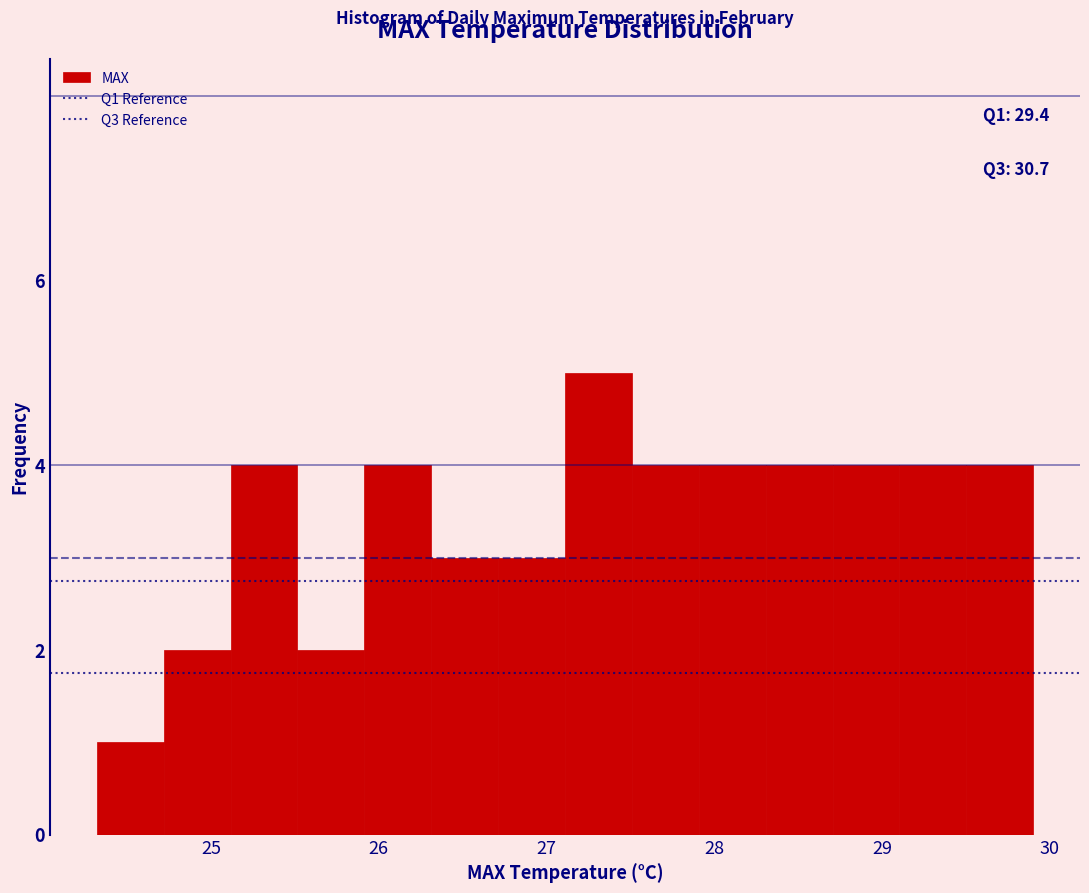

Around what value on the x-axis is the tallest bar? Give the approximate position of its centre, as read against the axis.

27.3